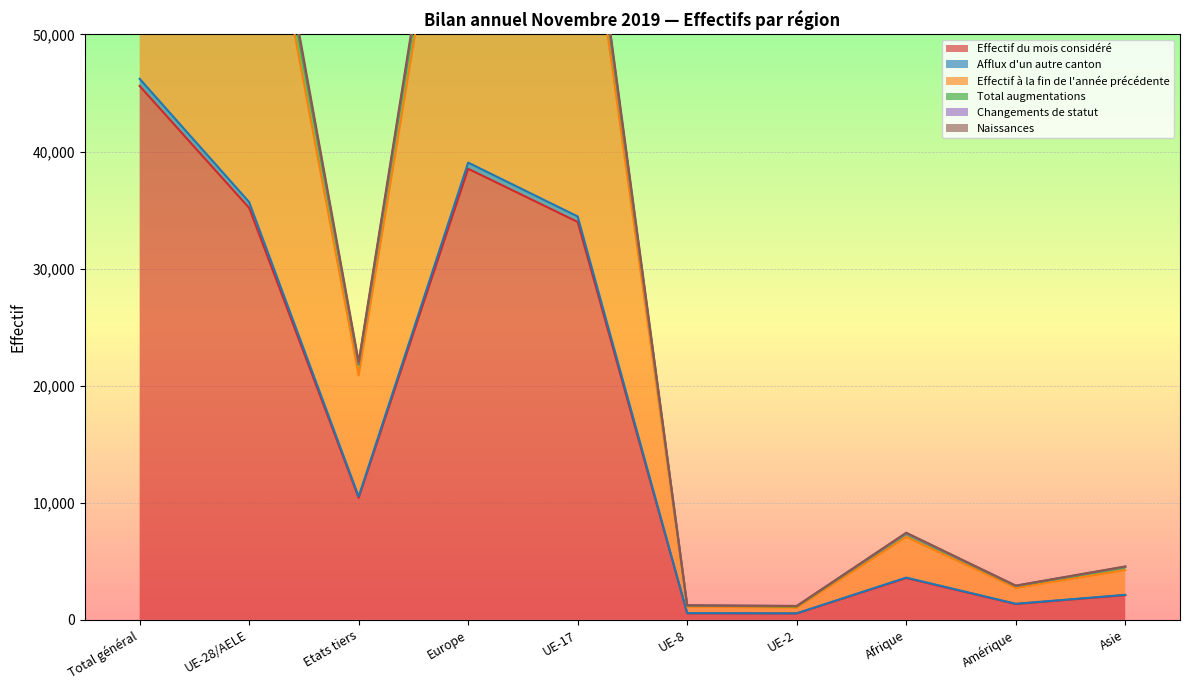

Which series has the largest range (max minus min)?

Total augmentations